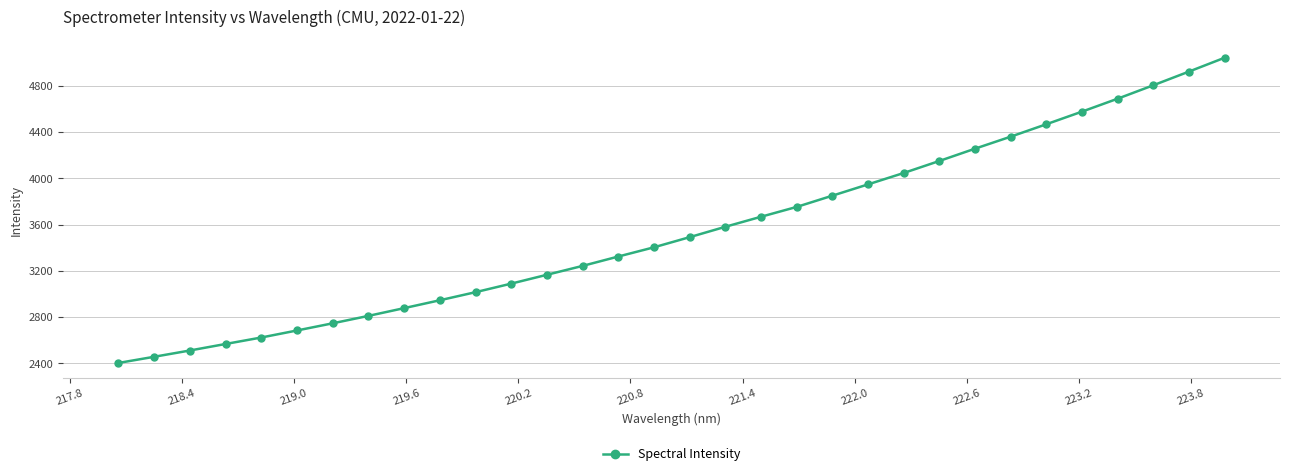

What is the value of the 23rd point from the left?

4047.0